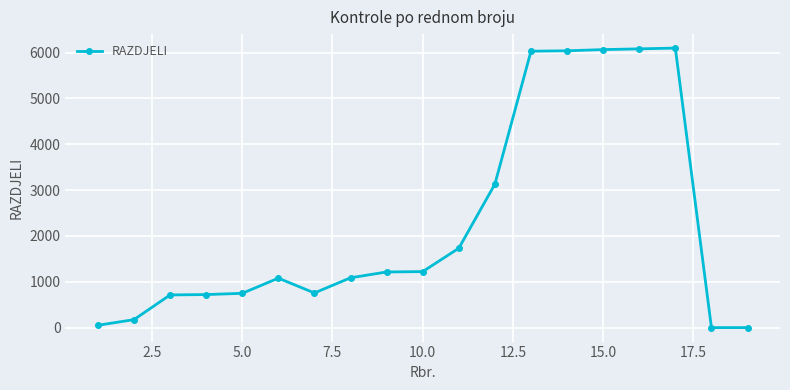

What is the greatest value displayed?

6099